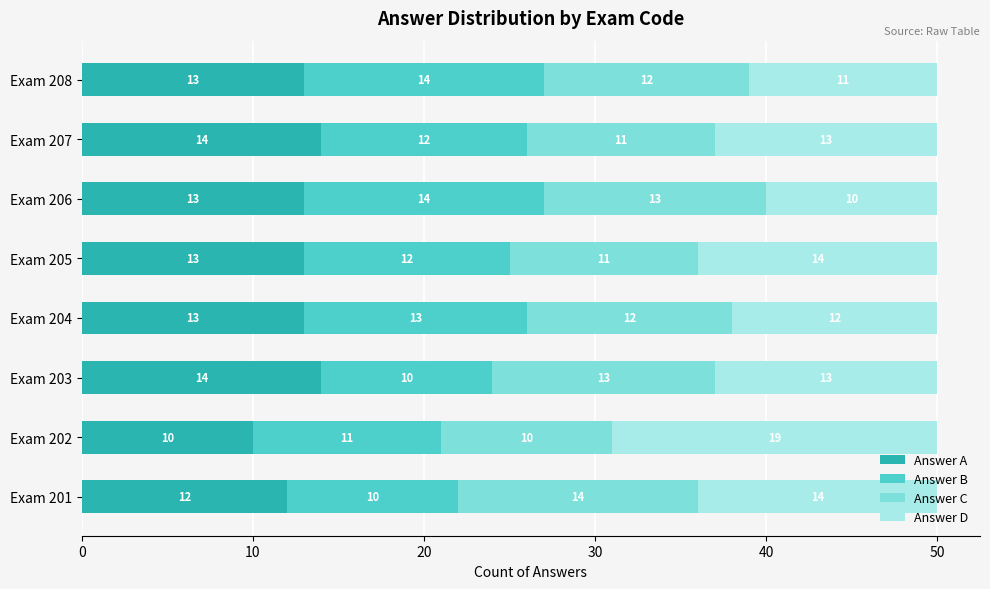

Where is Answer A nearest to the value 12?

Exam 201